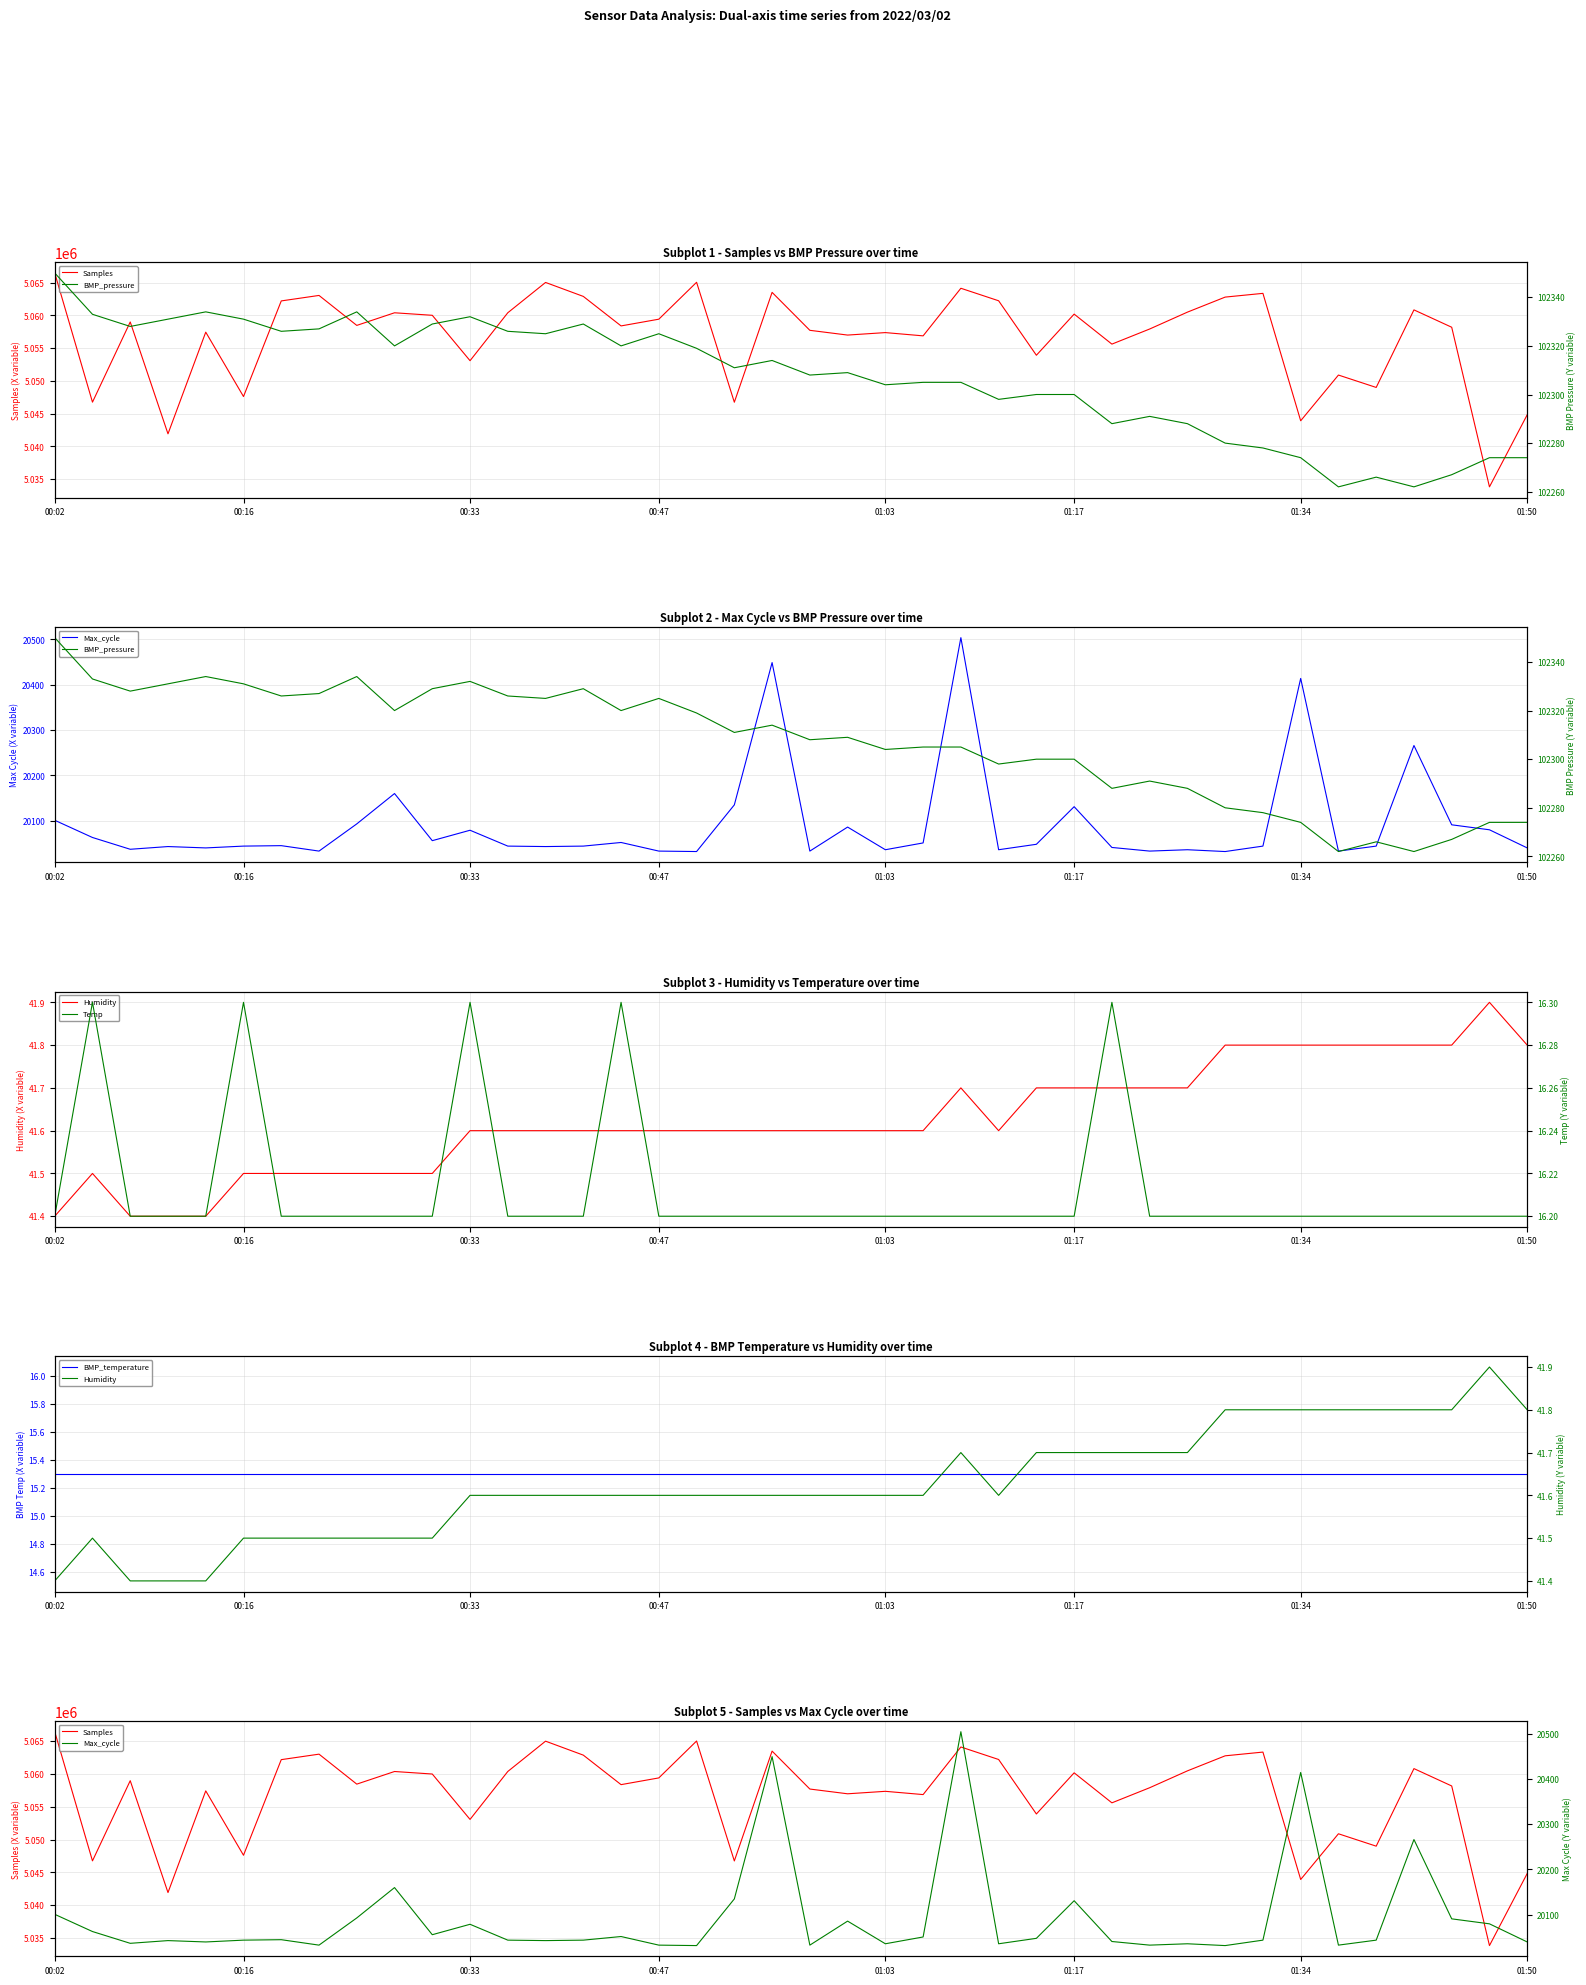

What is the average value of the Samples series?

5056716.7